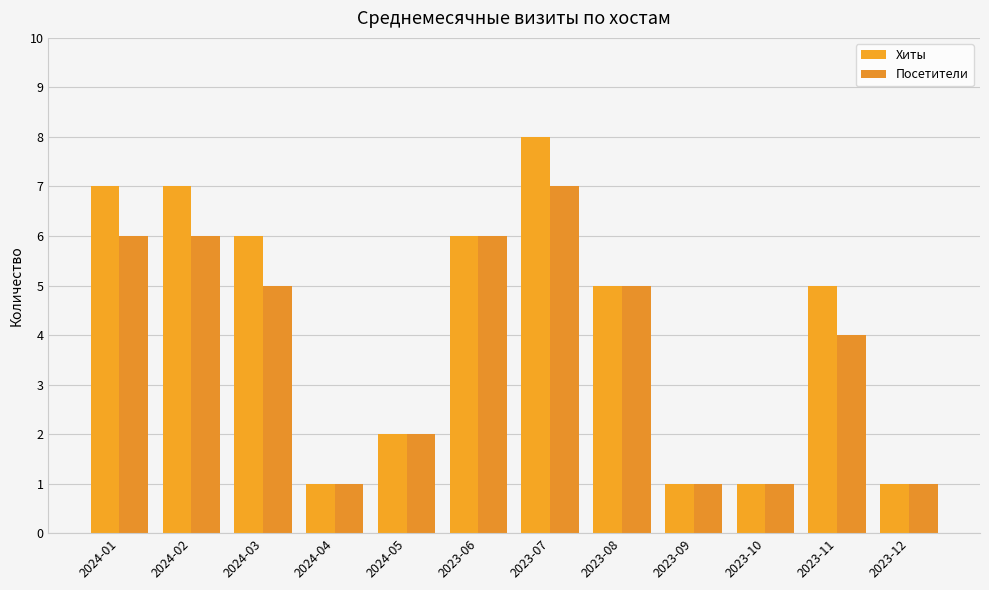

Reading left to right, extract all data points from this chart.

Хиты: 7	7	6	1	2	6	8	5	1	1	5	1
Посетители: 6	6	5	1	2	6	7	5	1	1	4	1